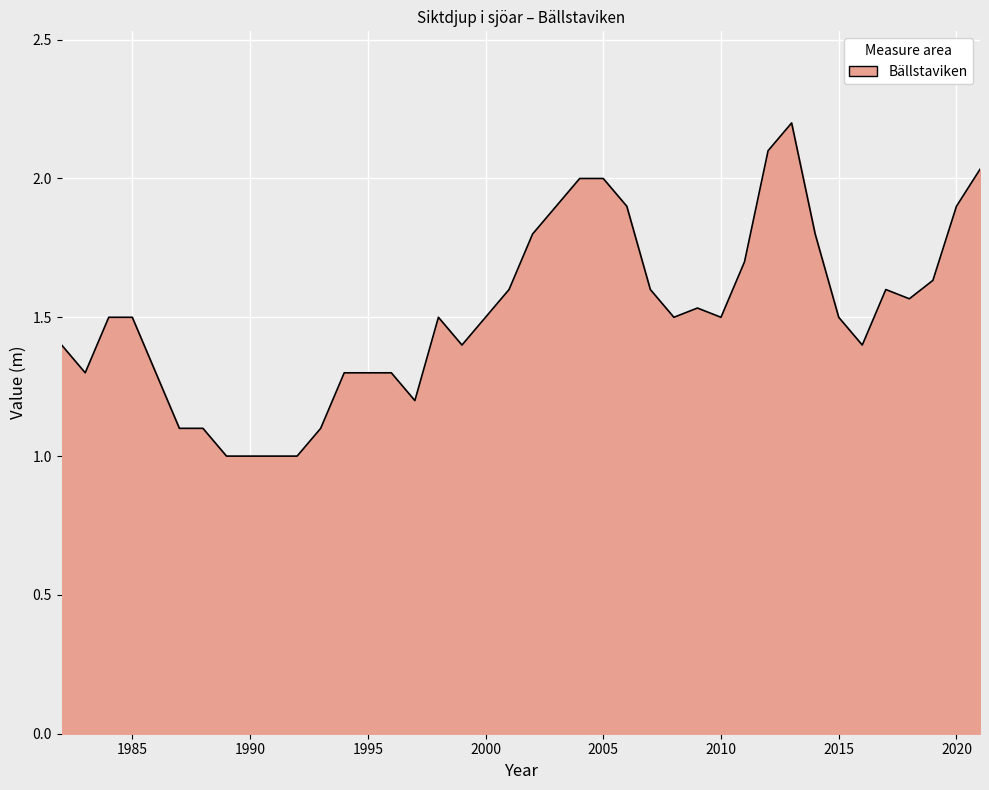

What is the difference between the maximum and minimum values?

1.2